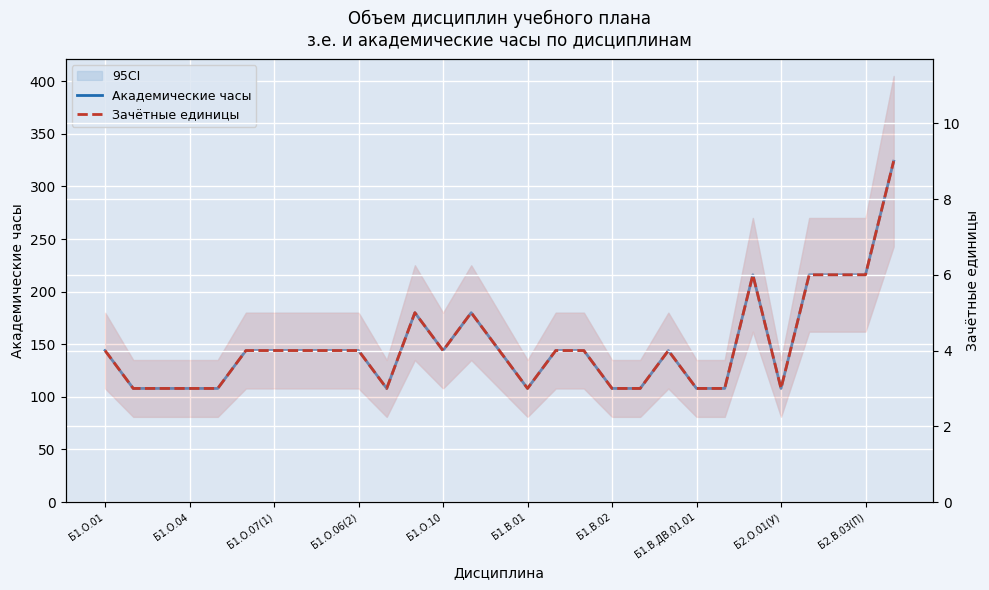

What position from the right is 14?

15